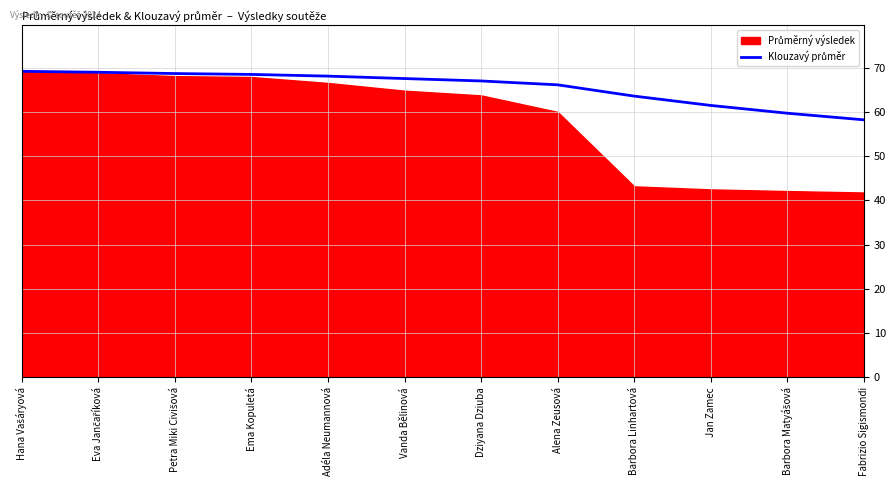

True or false: there are more than 0 points higher than both neighbors.

False